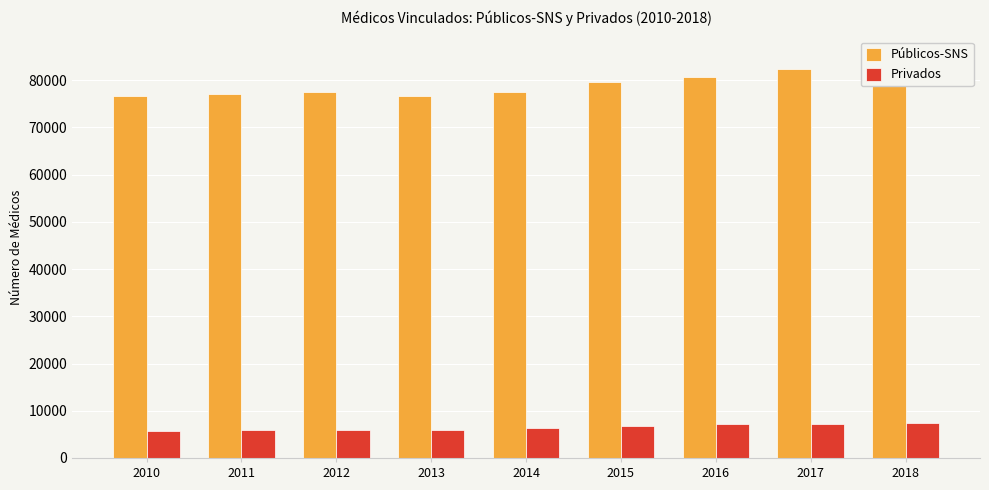

True or false: Privados has a value of 5954 at 2012.

True